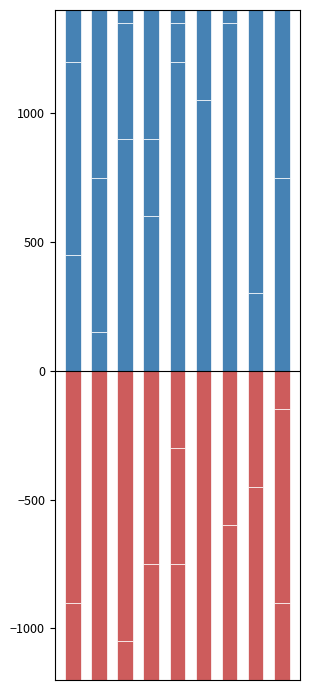

The value of col_4 at 2 is 900. True or false?

True